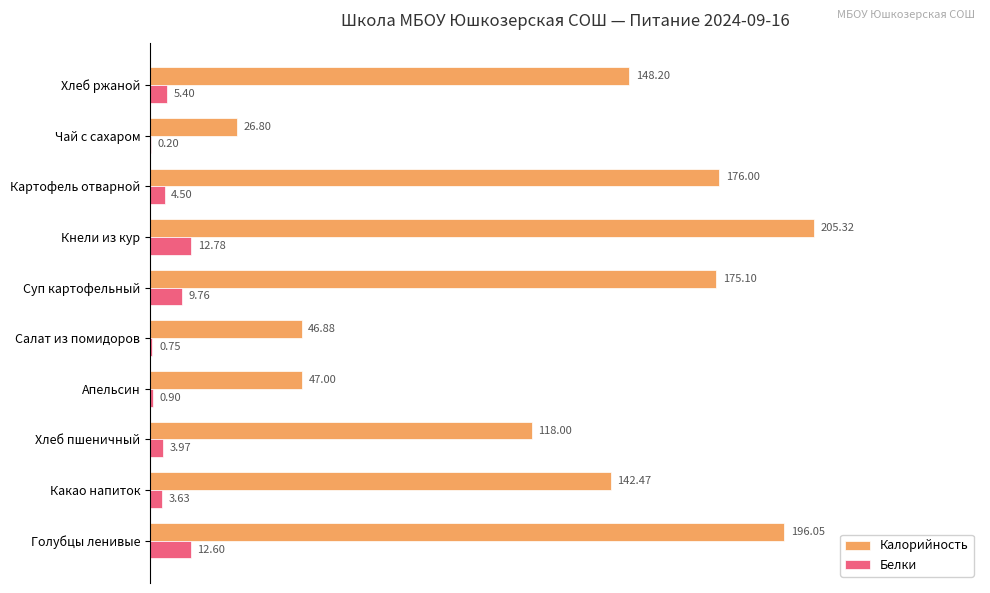

What are all the series names shown in the legend?

Калорийность, Белки